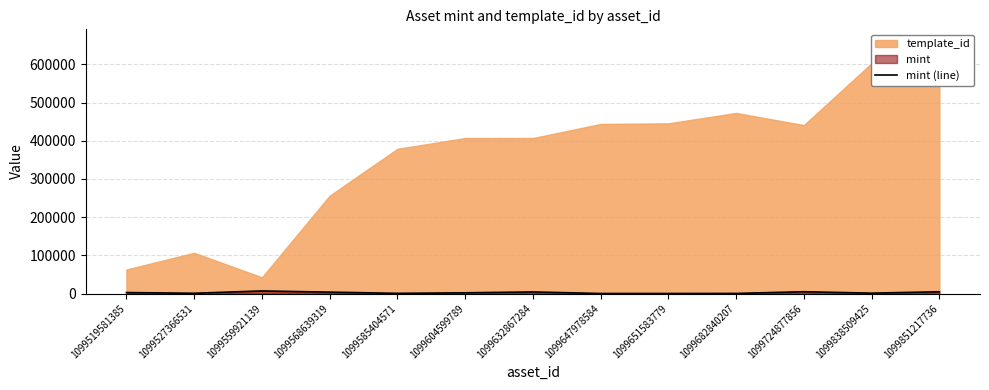

Does the chart display data point markers on the line(s)?

No